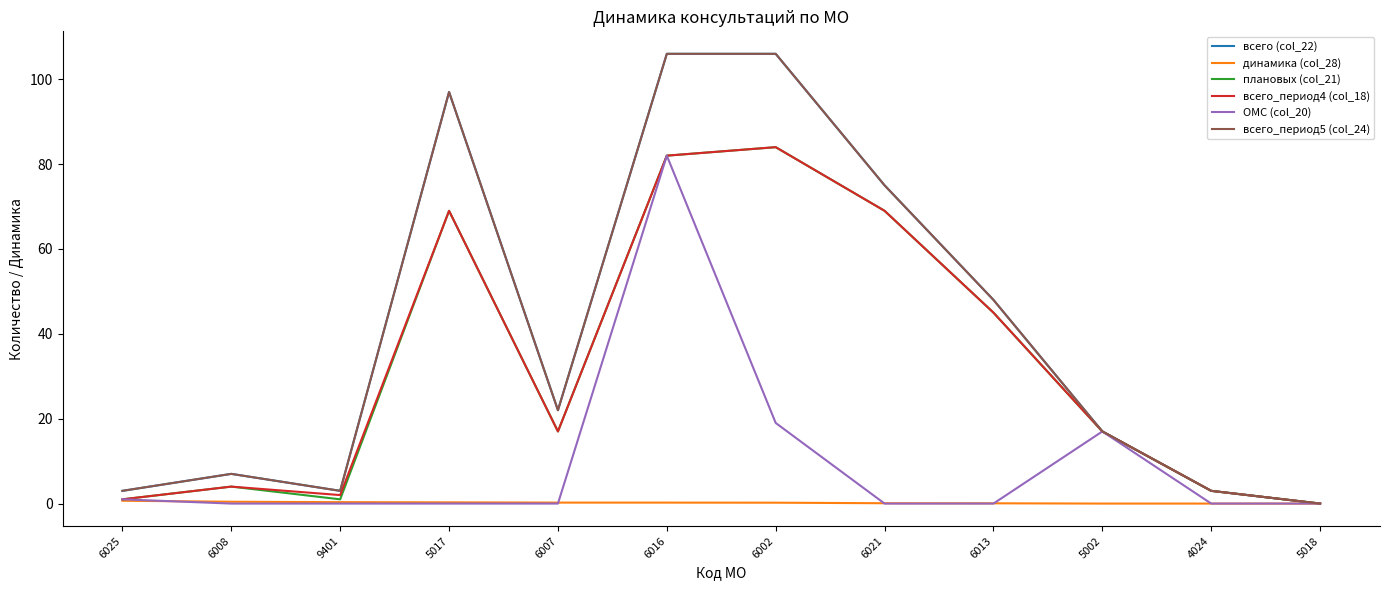

Does the chart display data point markers on the line(s)?

No